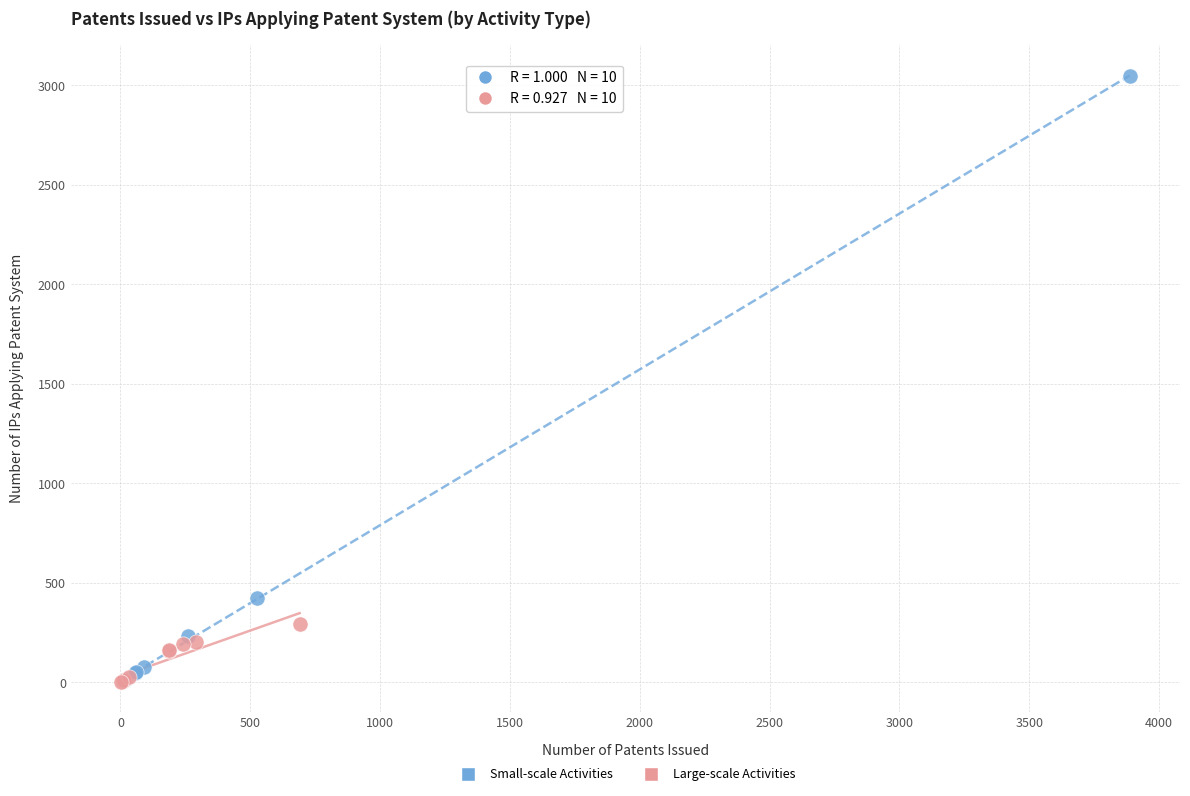

What are all the series names shown in the legend?

Small-scale Activities, Large-scale Activities